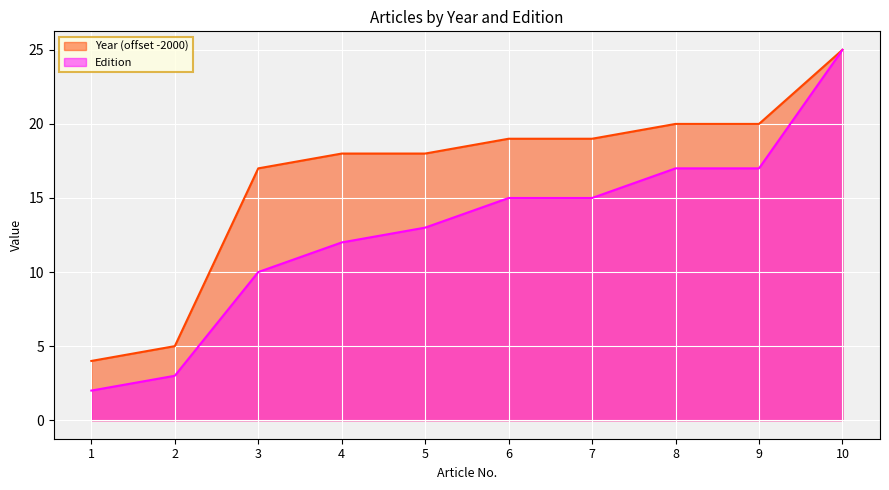

Reading left to right, what are all the values shown in this chart?

Edition: 1=2	2=3	3=10	4=12	5=13	6=15	7=15	8=17	9=17	10=25
Year: 1=4	2=5	3=17	4=18	5=18	6=19	7=19	8=20	9=20	10=25